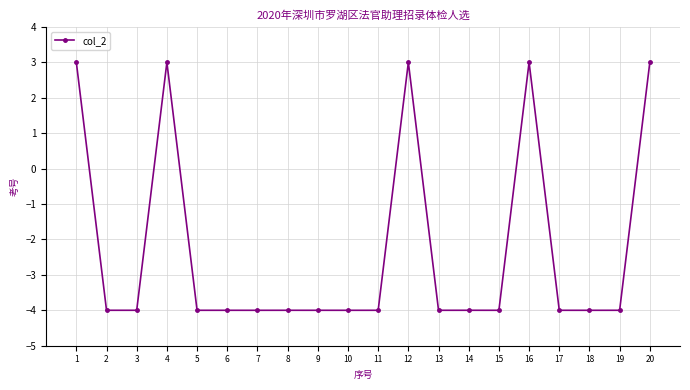

How many categories are shown in the chart?

20